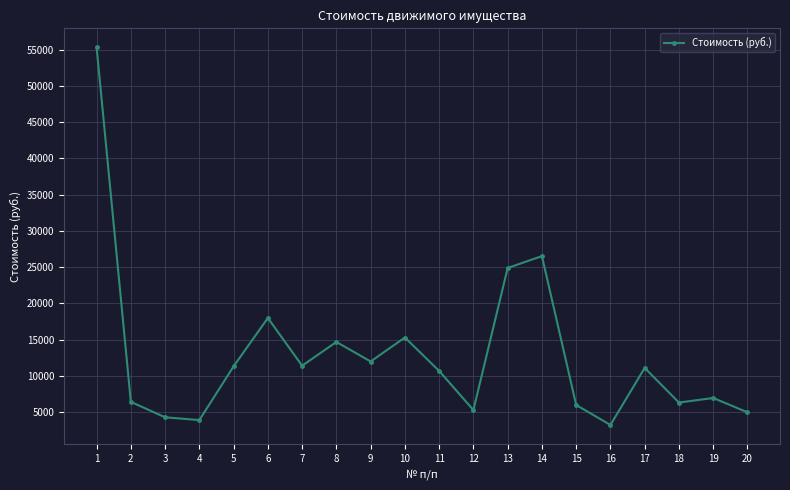

How many lines are shown in the chart?

1